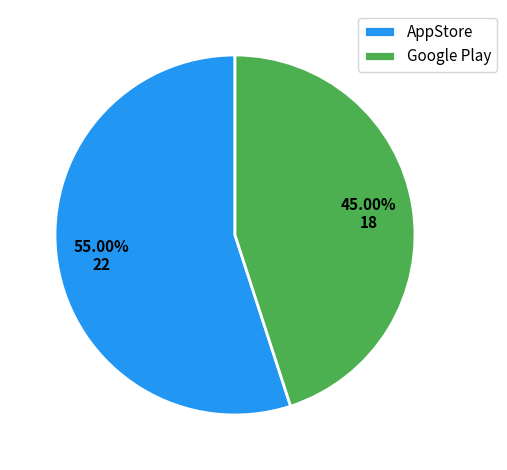

Combined, do Google Play and AppStore account for over 50%?

Yes